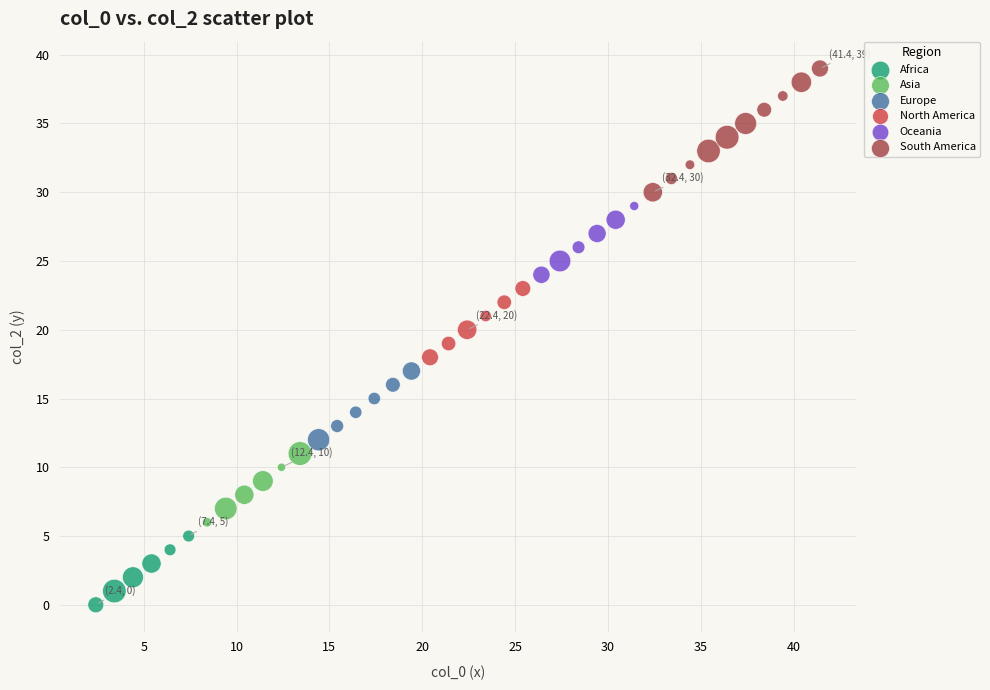

Which series contains the highest Y value?

South America